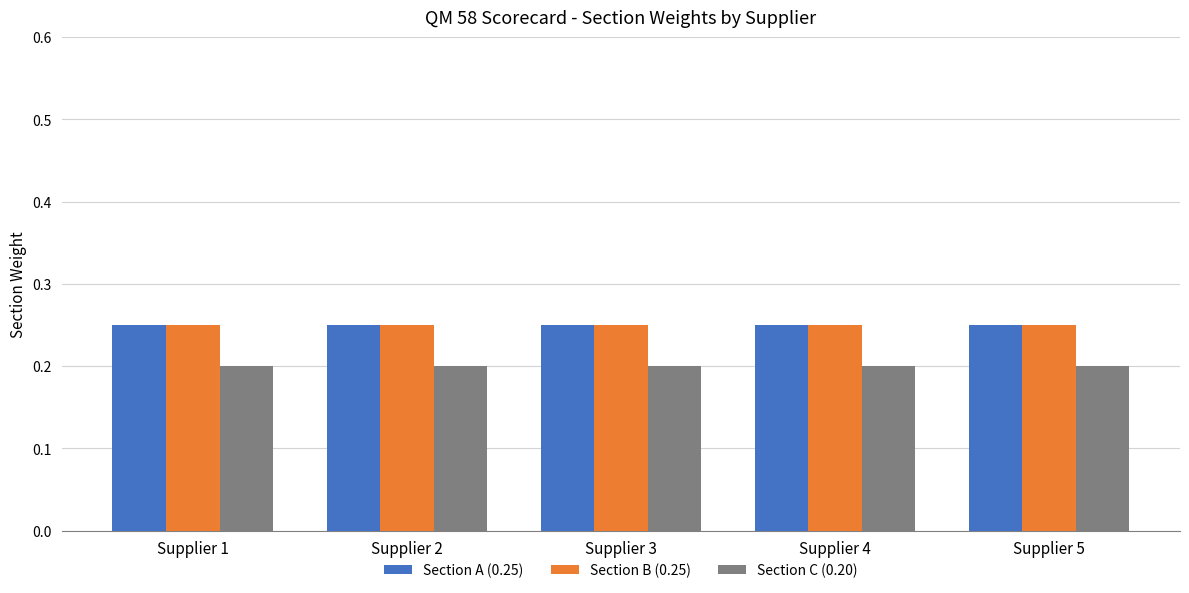

The value of Section A (0.25) at Supplier 1 is 0.2. True or false?

True